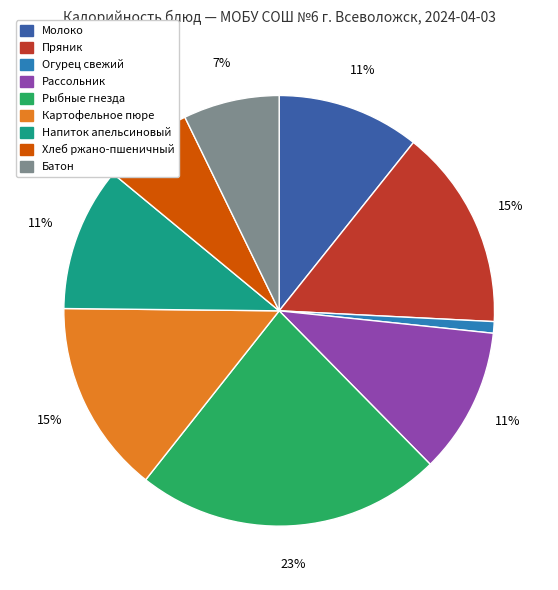

Does Рассольник account for over 50% of the chart?

No